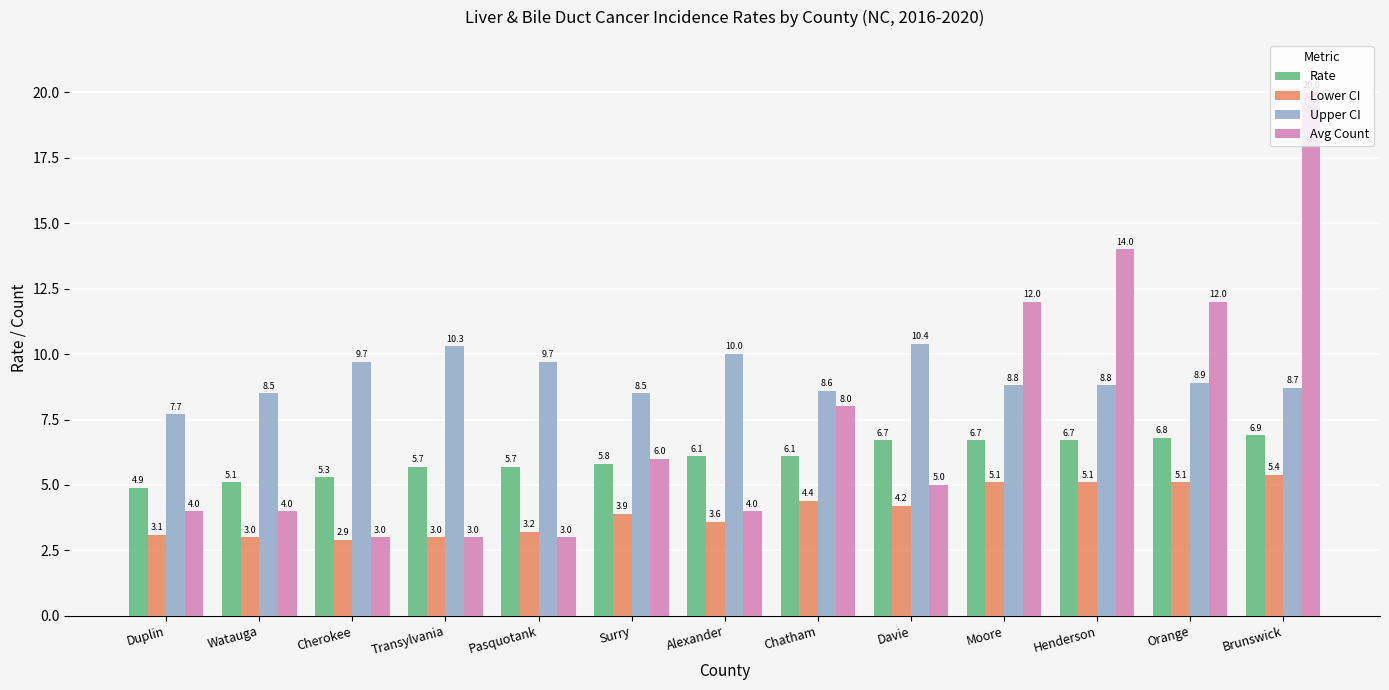

Which series has the largest total across all categories?

Upper CI